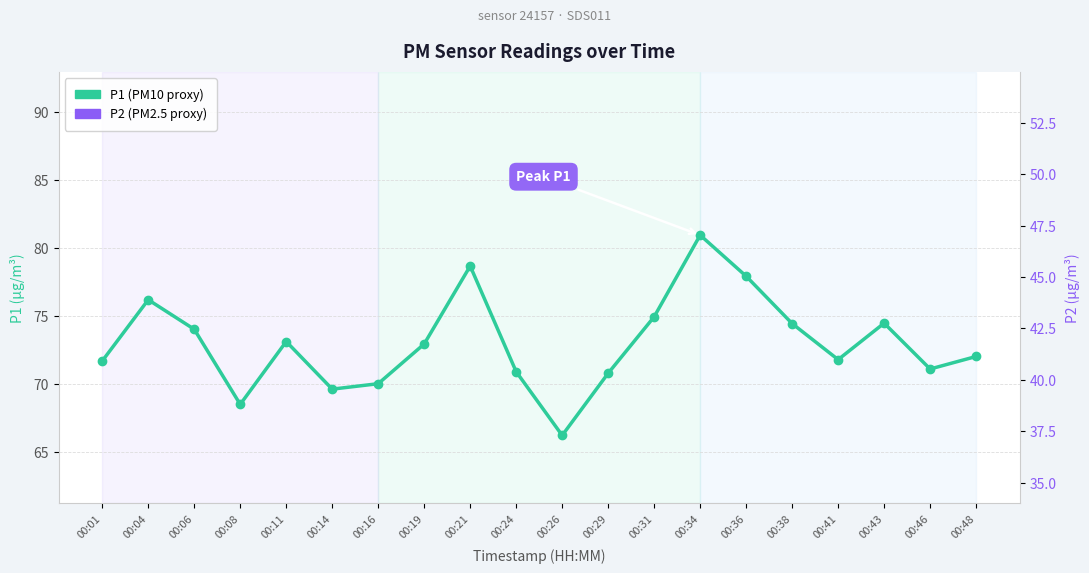

Which category has the lowest value in the P2 series?

00:26